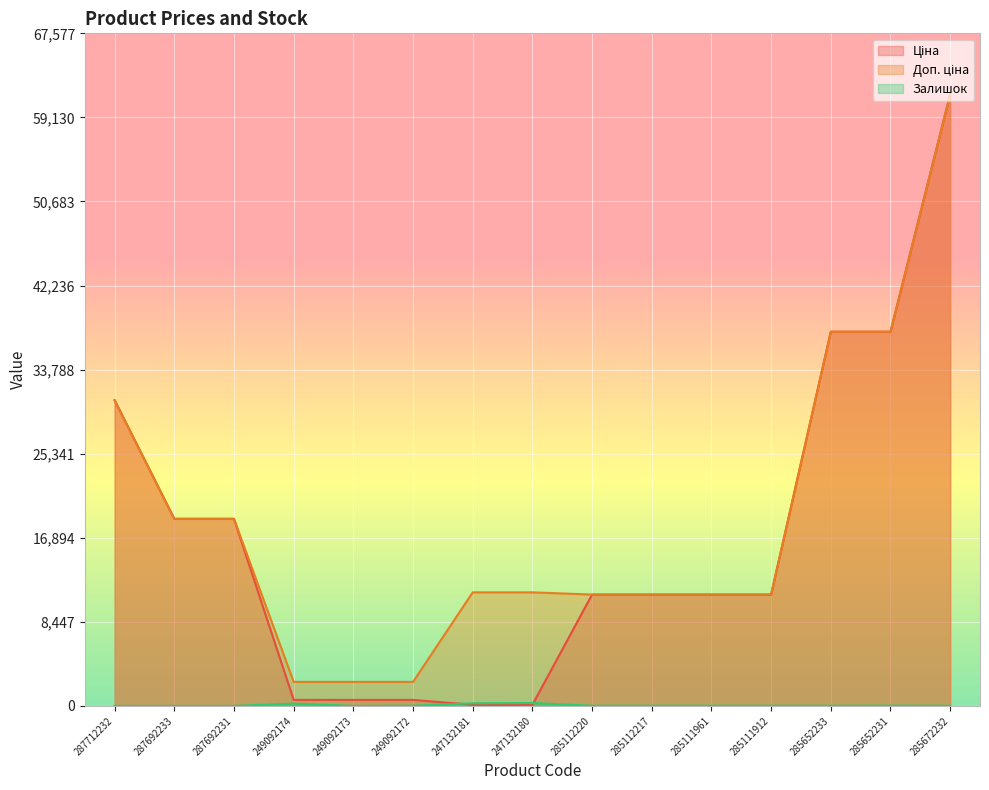

What is the difference between the maximum and minimum values in the Ціна series?

61320.2